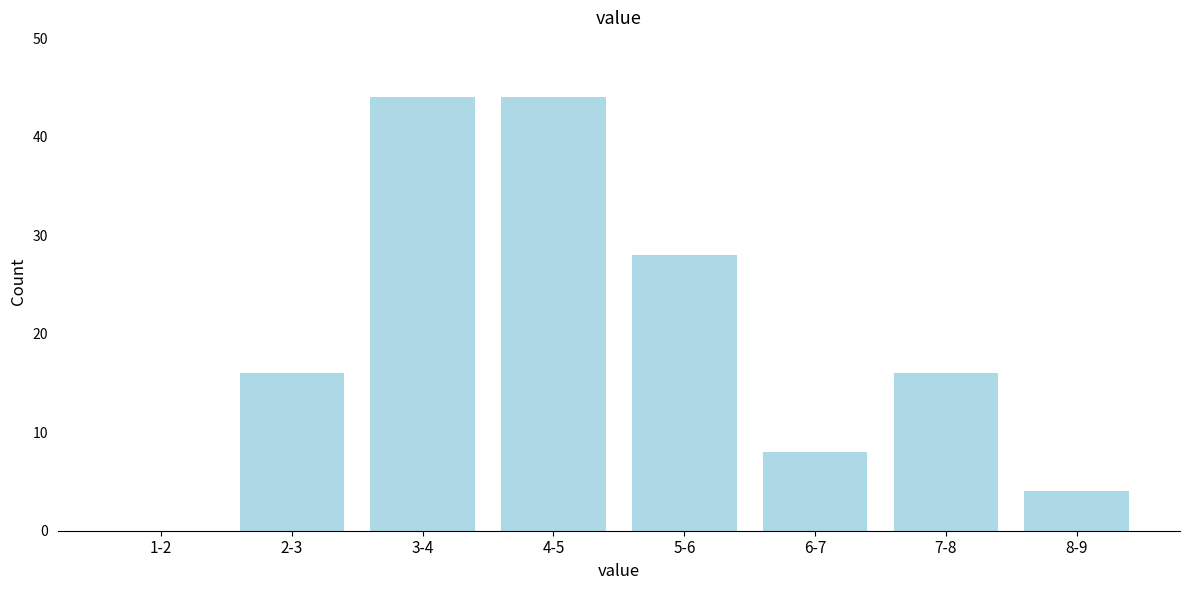

Reading left to right, what are all the values shown in this chart?

1-2=0	2-3=16	3-4=44	4-5=44	5-6=28	6-7=8	7-8=16	8-9=4